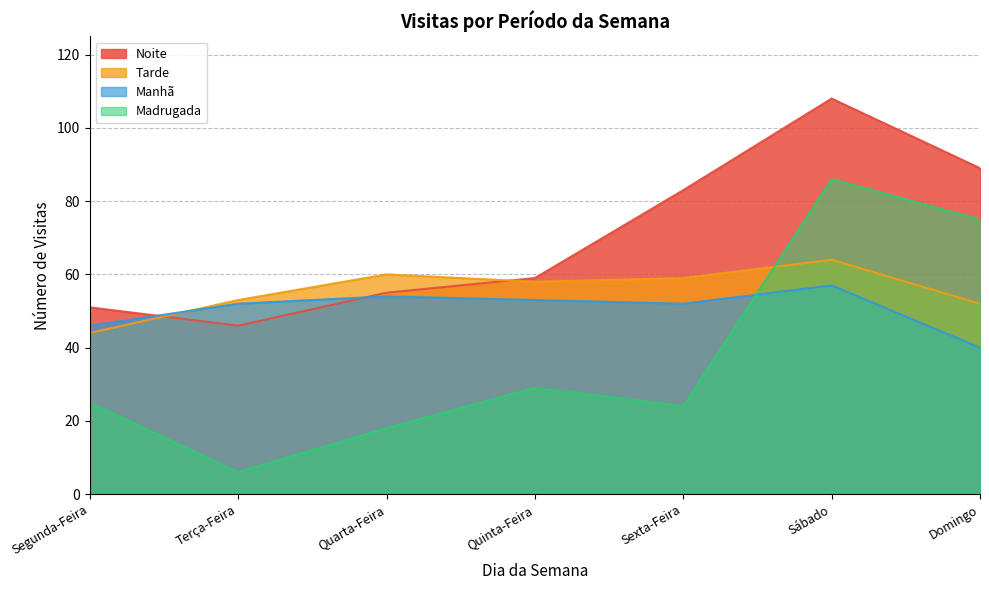

Does the chart have visible grid lines?

Yes